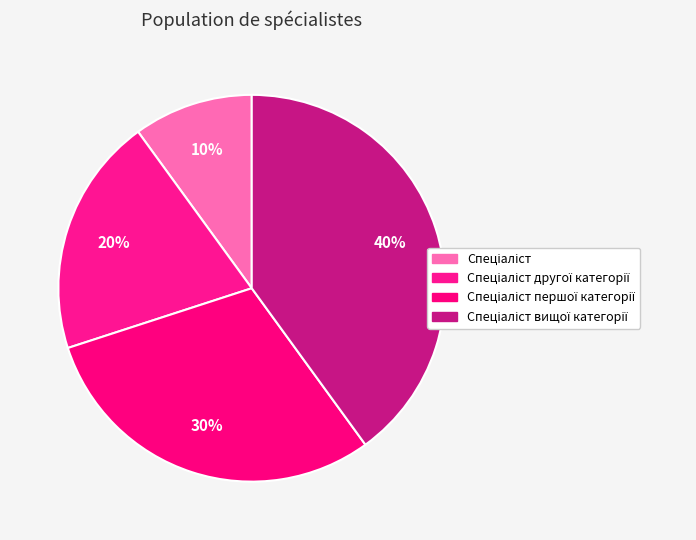

What is the smallest slice in the pie chart?

Спеціаліст